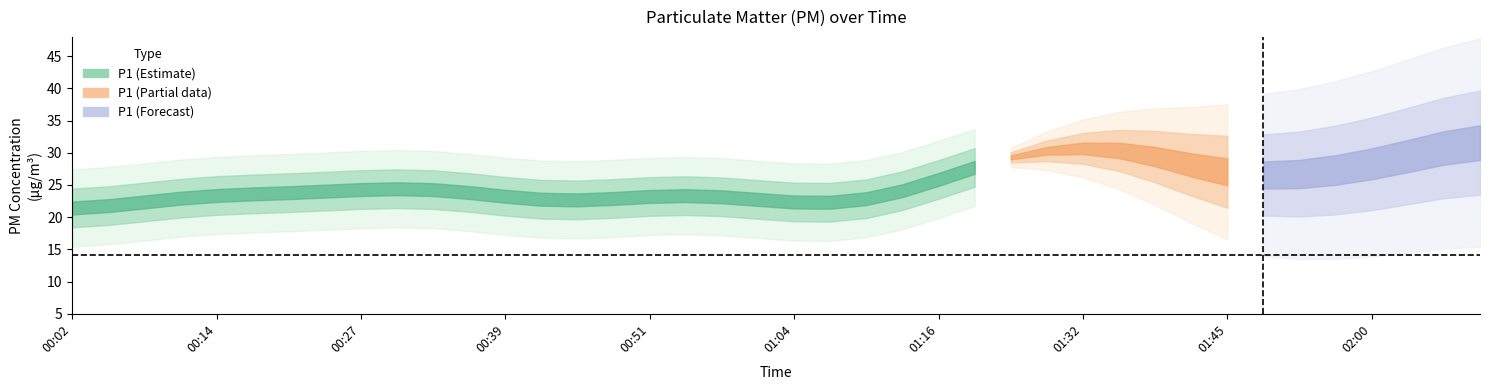

What is the sum of all P1 values?

1015.5